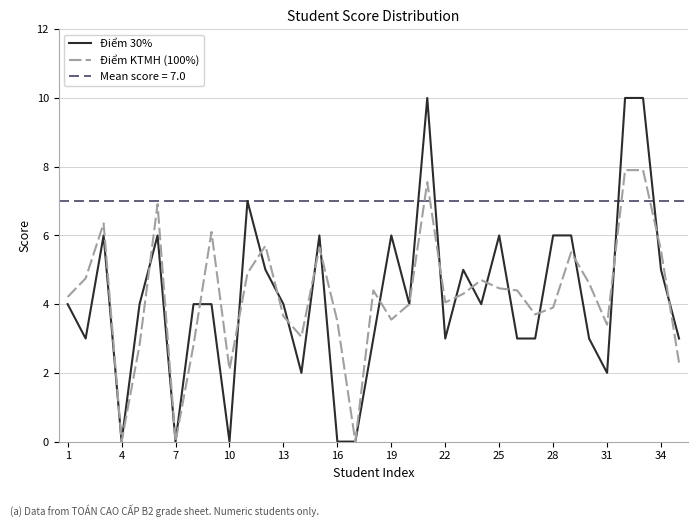

What is the maximum value for Điểm KTMH (100%)?

7.9